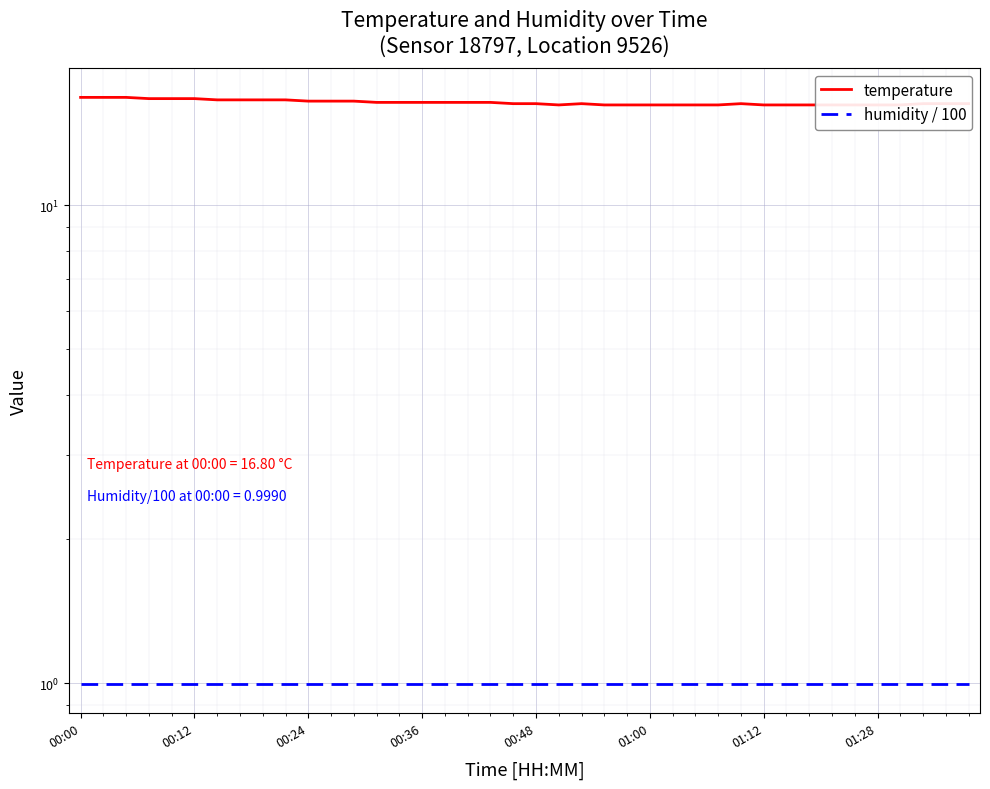

Which category has the lowest value across all series?

00:00